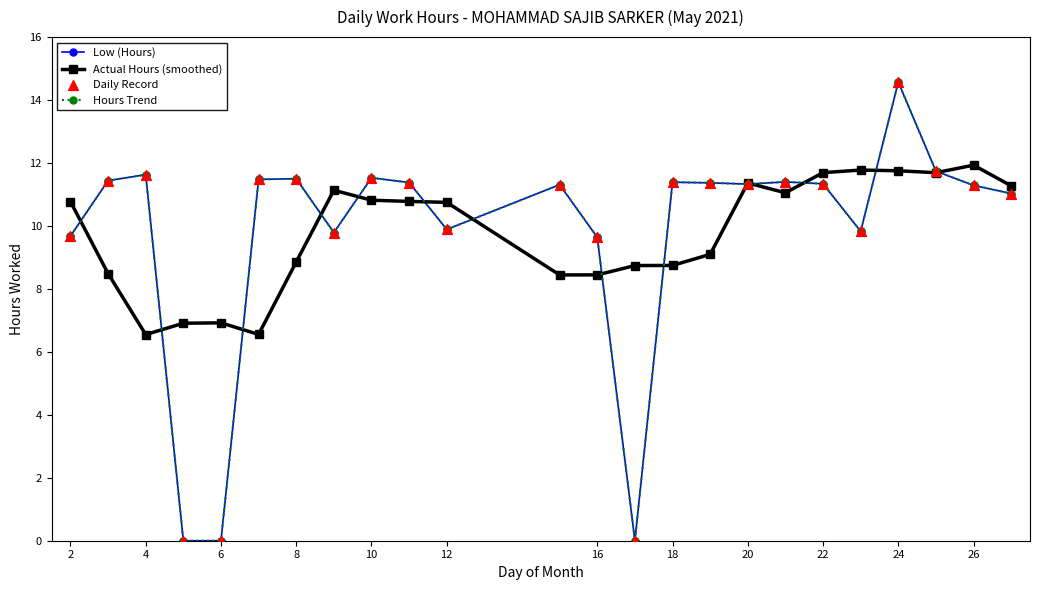

Does the chart have visible grid lines?

No